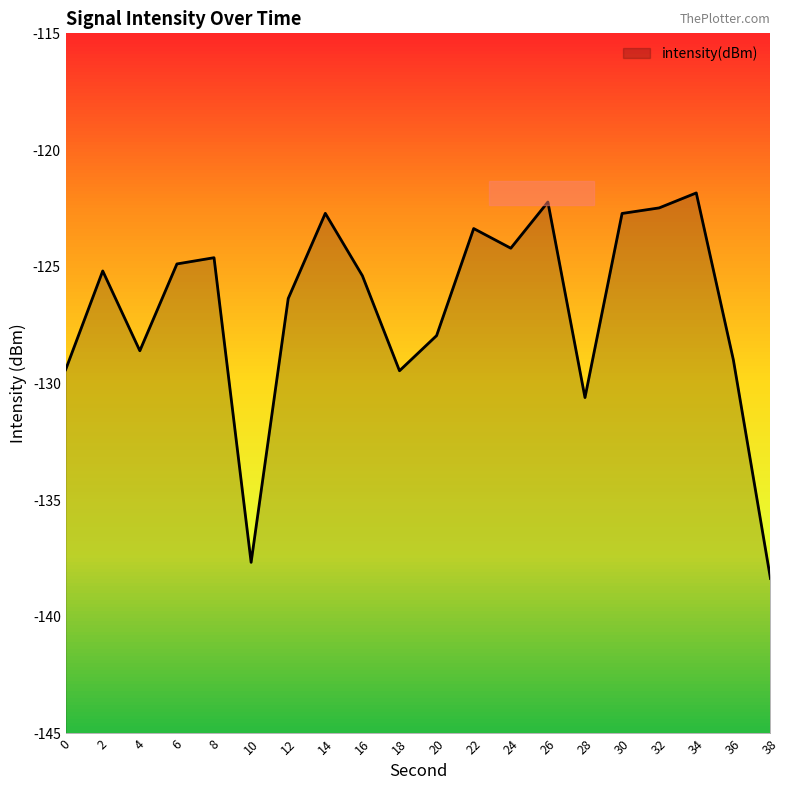

What is the value of the 6th point from the left?

-137.7